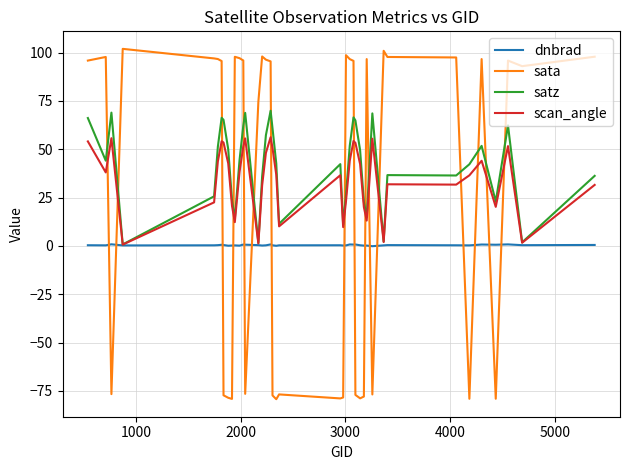

Which series ends up on top after the final intersection of sata and scan_angle?

sata